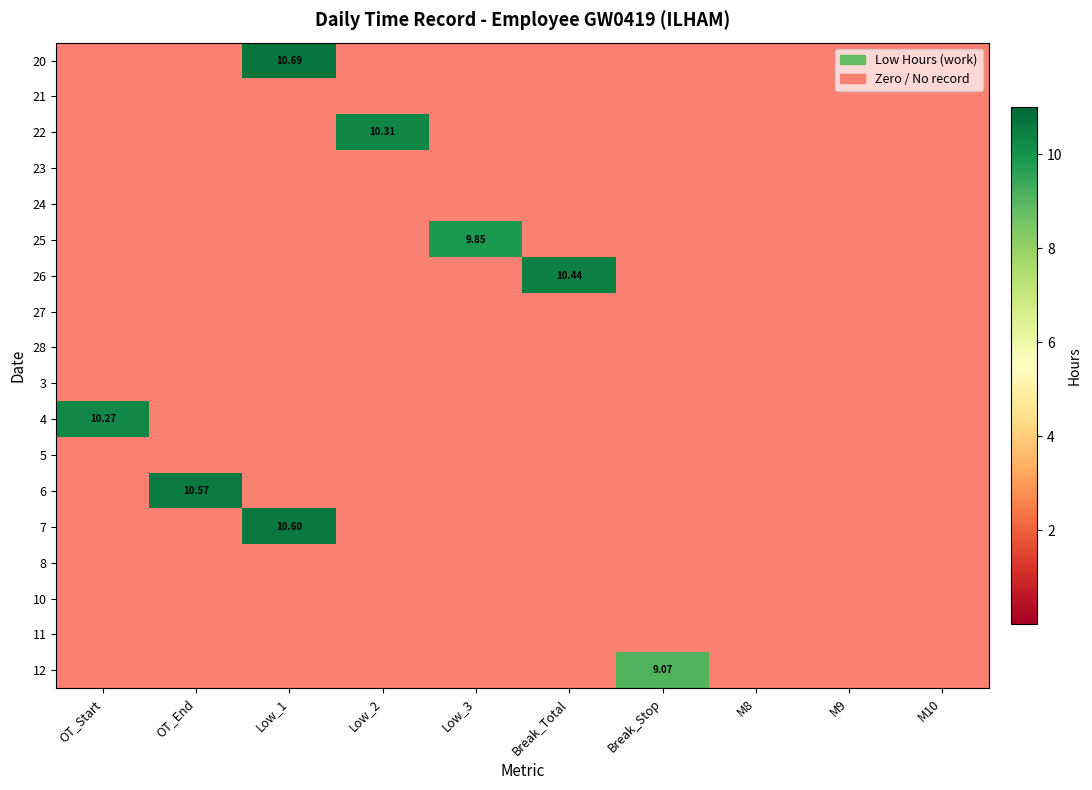

Which category has the lowest value across all series?

OT_Start